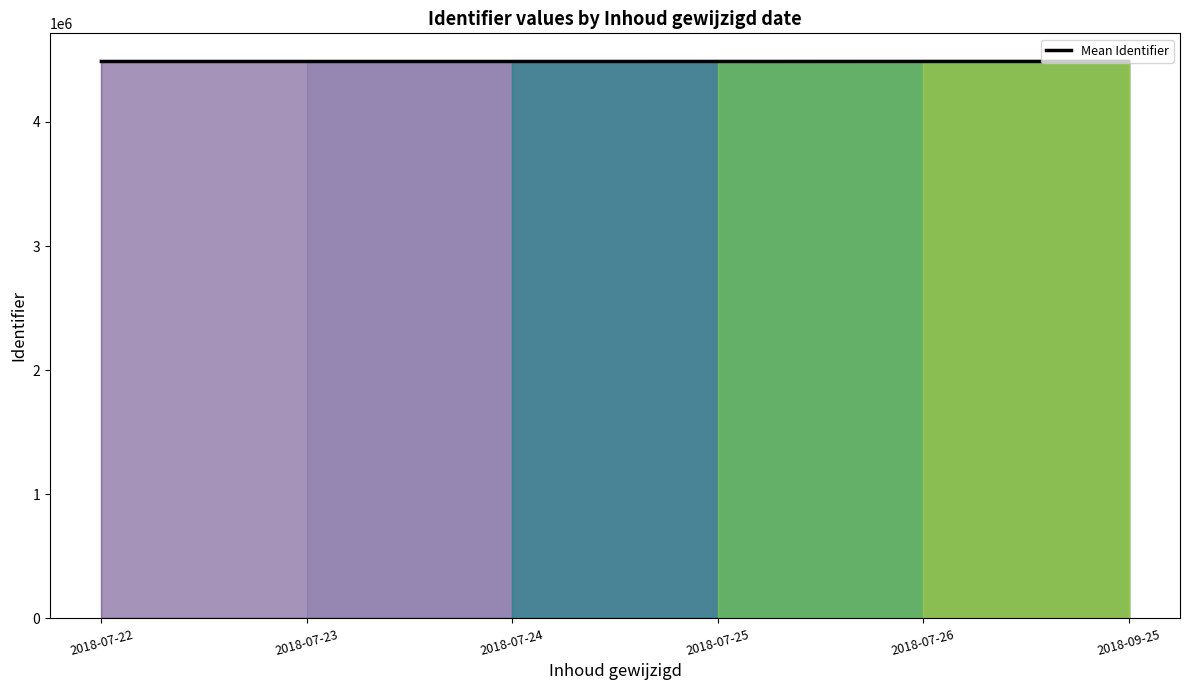

The value at 2018-07-22 is 4486345.5. True or false?

True